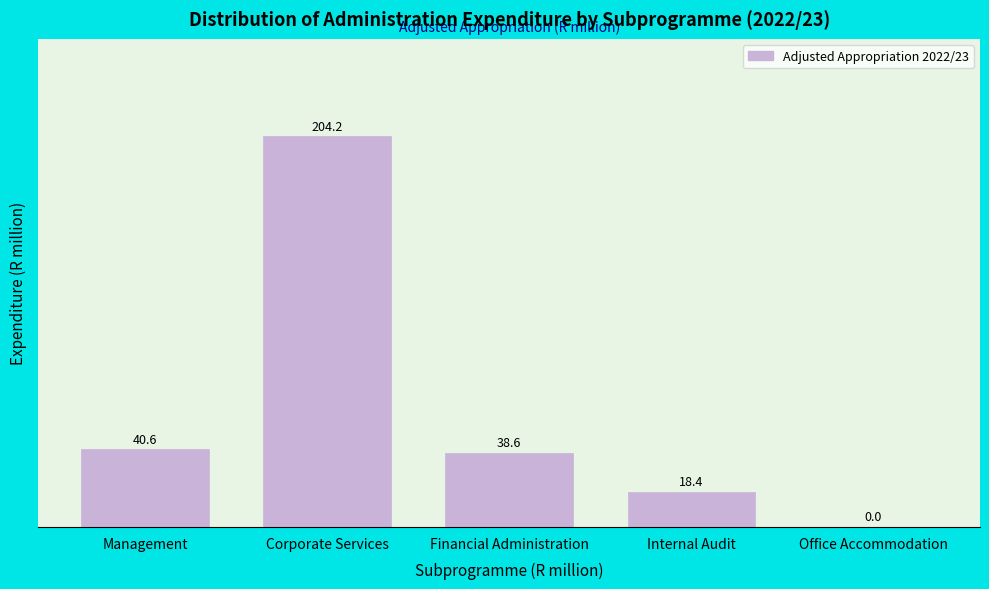

Reading left to right, list all the values displayed in this chart.

Management=40.6	Corporate Services=204.2	Financial Administration=38.6	Internal Audit=18.4	Office Accommodation=0.0